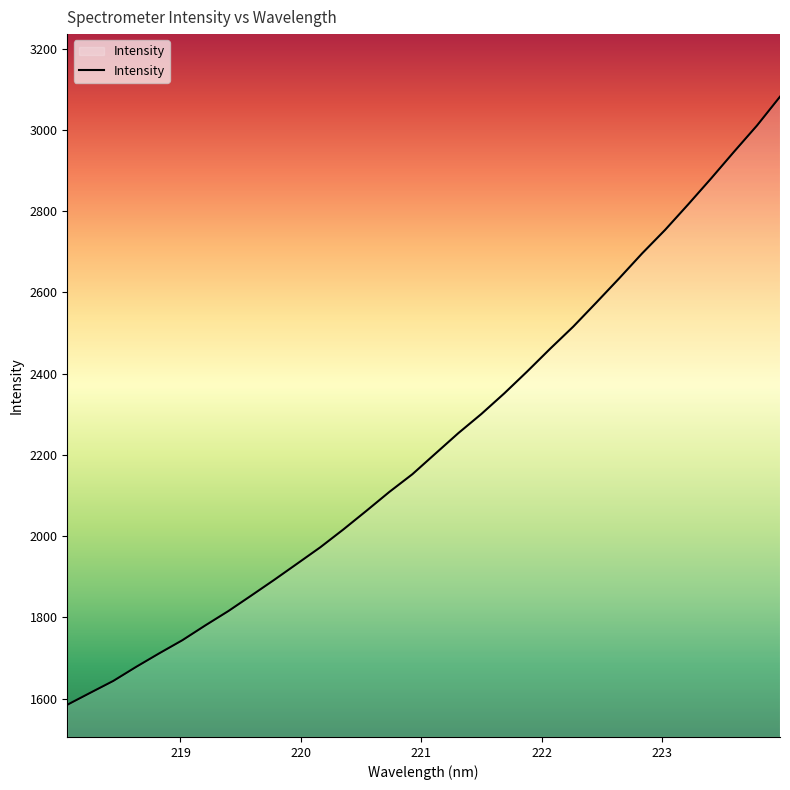

What is the smallest value displayed?

1584.7